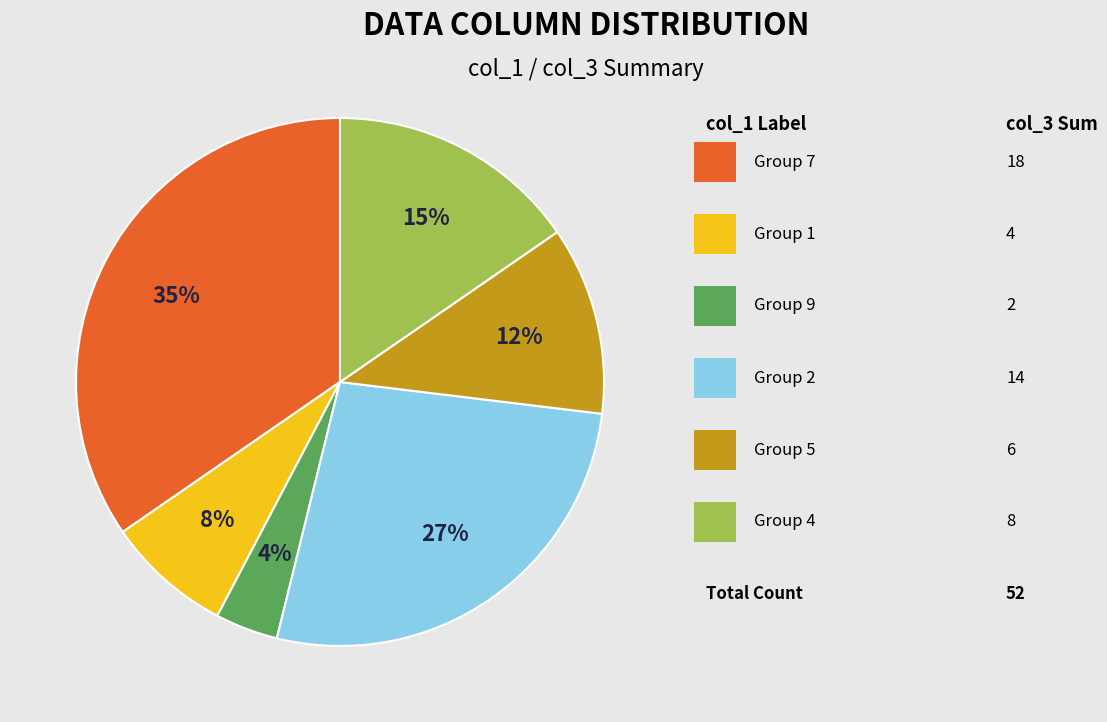

To the nearest percent, what is the average slice percentage?

17%